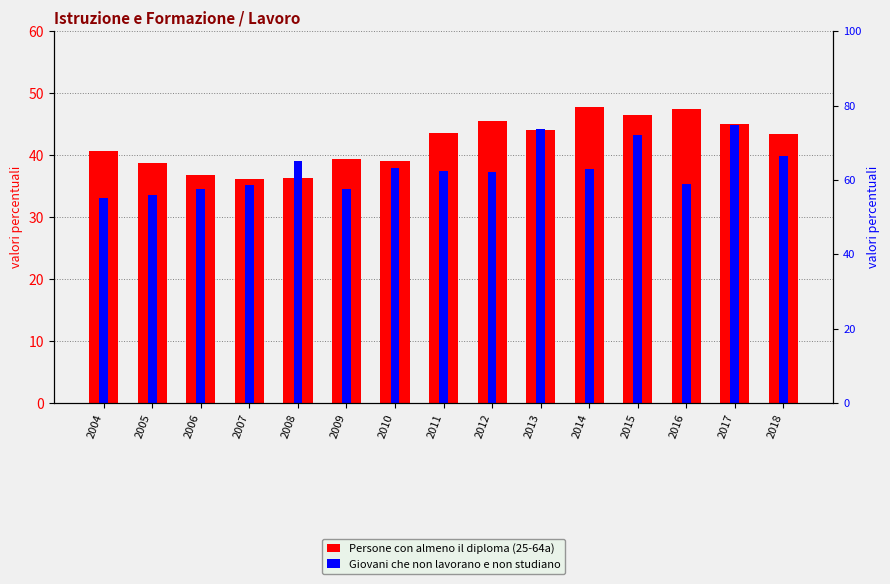

What is the total value across all series at 2016?

82.8